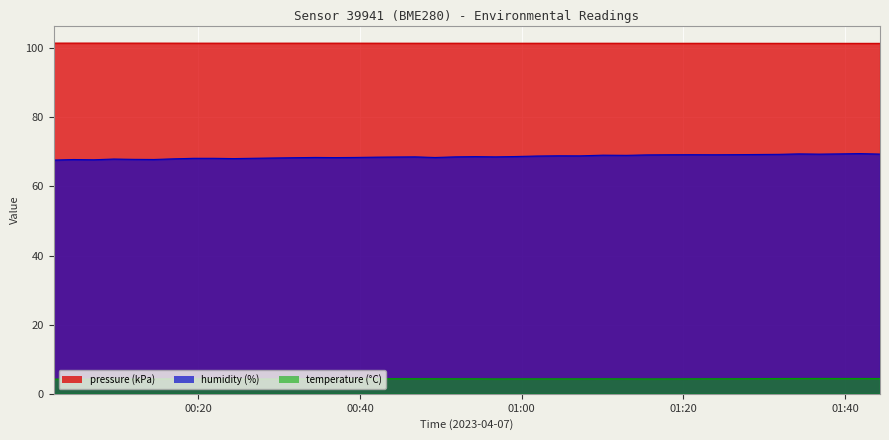

Count the number of data series in this chart.

3